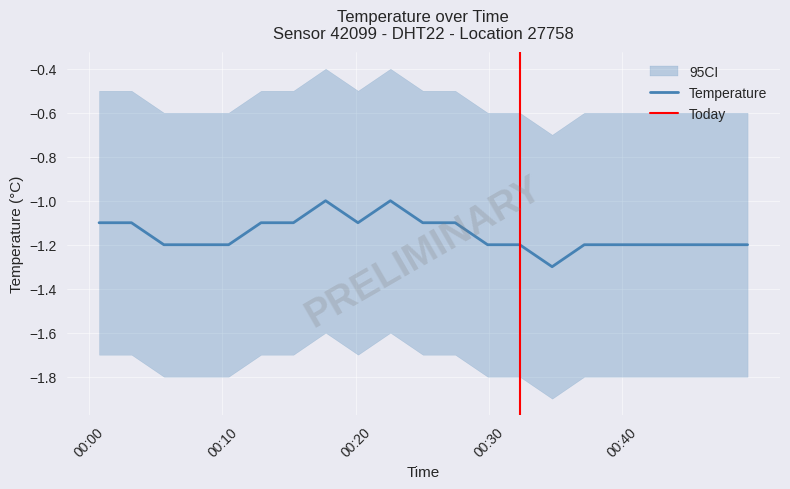

What is the average value of the temperature series?

-1.1